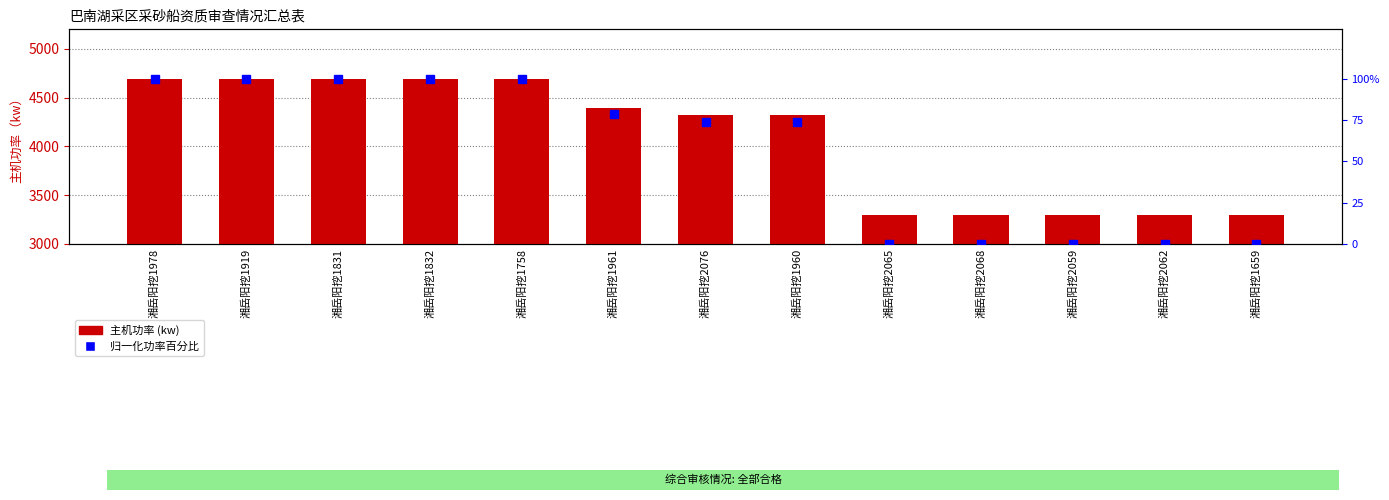

Rank the series at 湘岳阳挖1960 from lowest to highest value.

归一化功率百分比, 主机功率(kw)